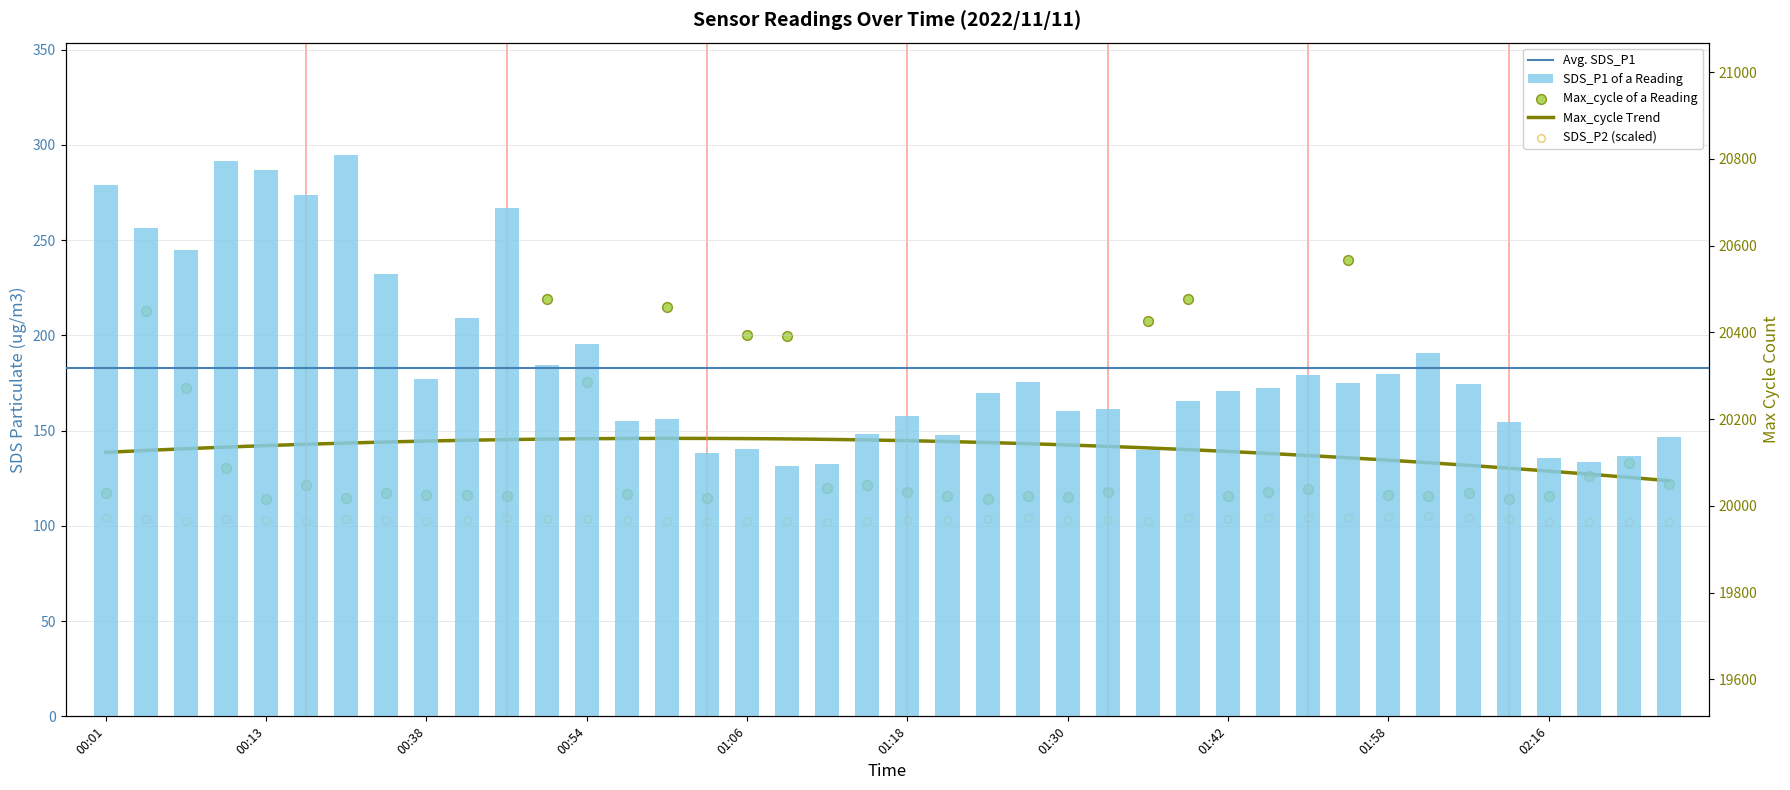

At which category is the sum across all series the highest?

01:55